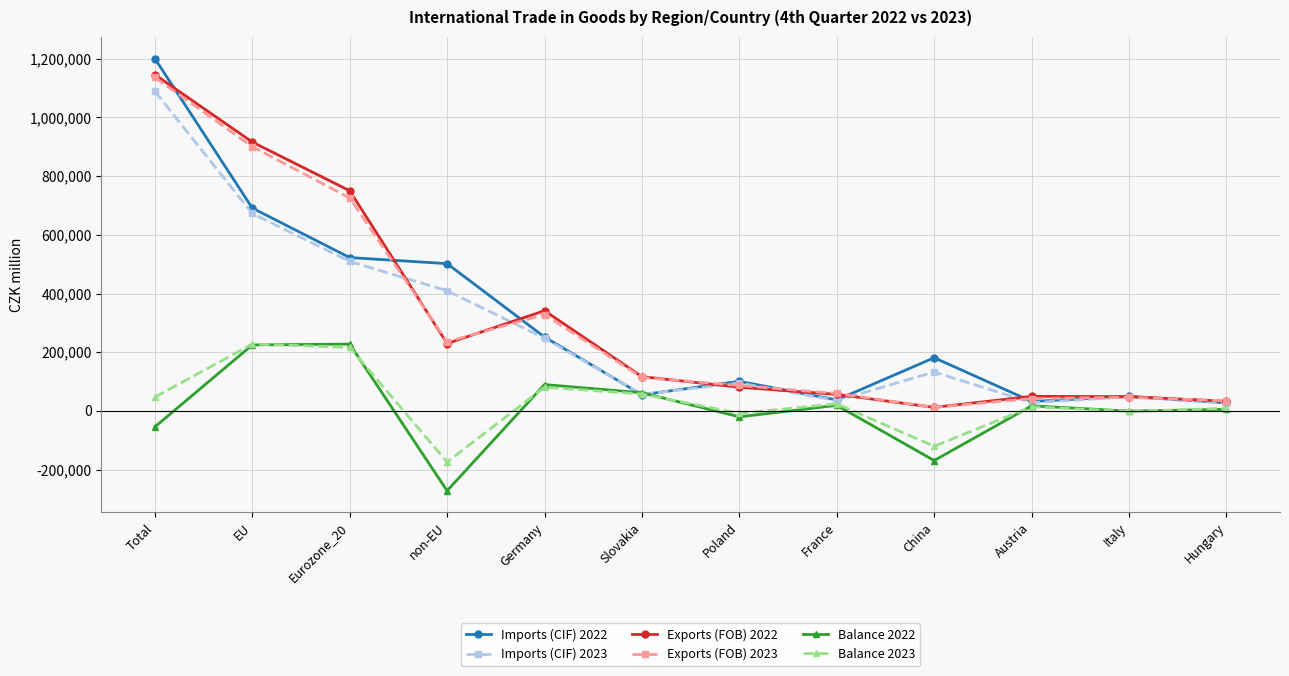

Is the value of Exports (FOB) 2023 at Hungary greater than the value of Exports (FOB) 2022 at non-EU?

No